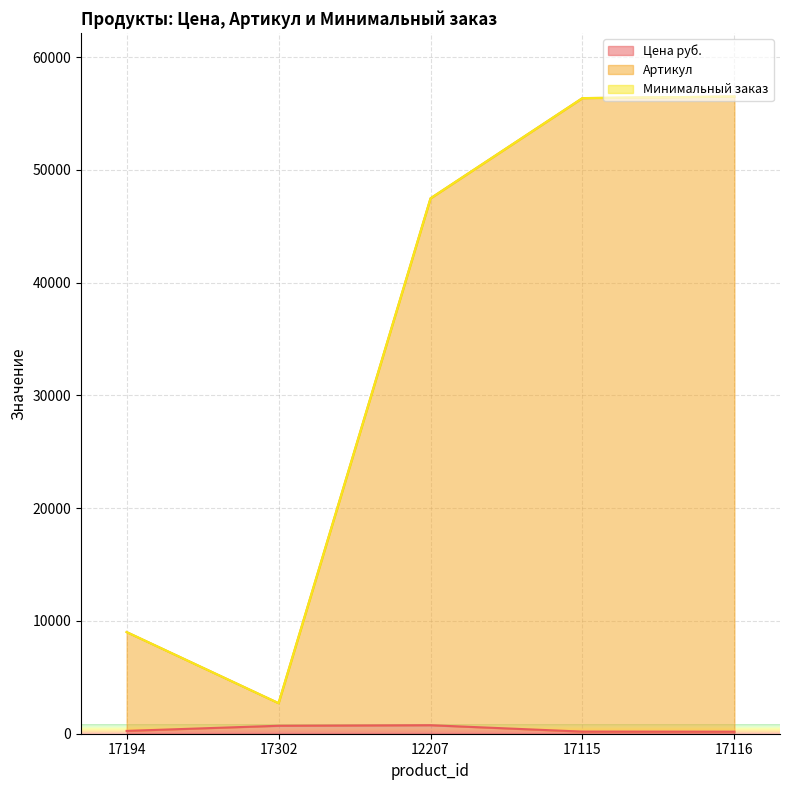

How many data points in Цена руб. are above 251?

2